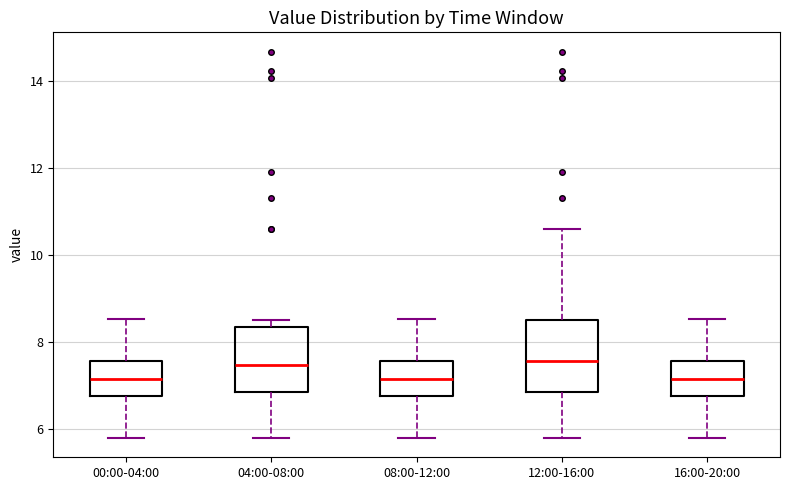

Where does the upper whisker of the box for 08:00-12:00 end on the y-axis? The values are not printed on the chart, so give them approximately, as read against the axis.

8.6